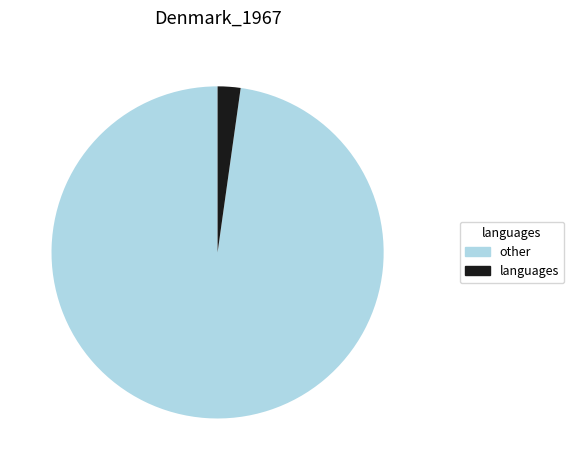

Do other and languages together represent more than half of the pie?

Yes